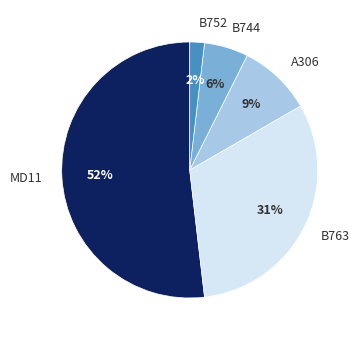

Which category has the biggest portion of the pie?

MD11